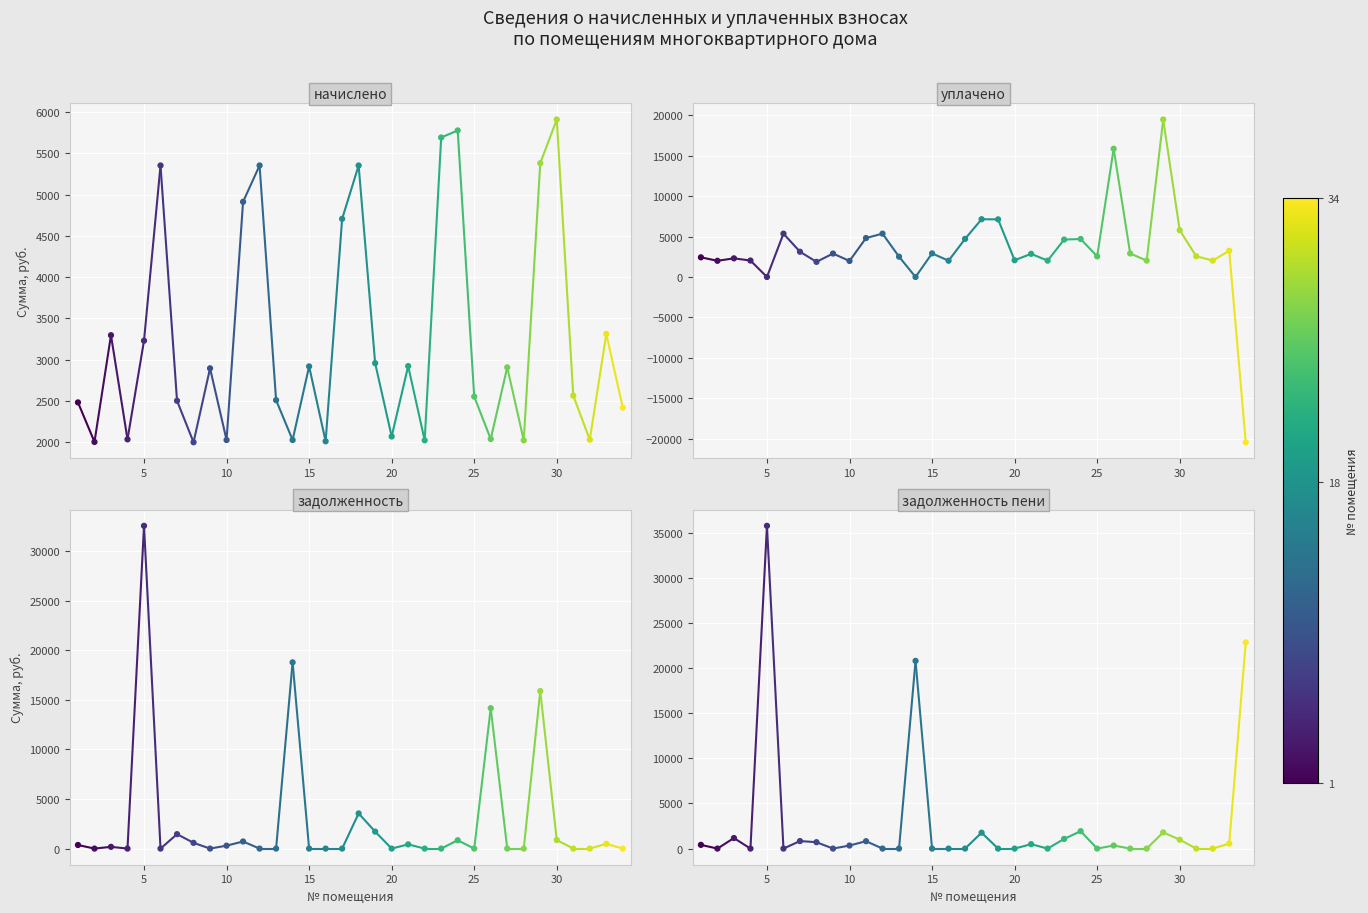

Which series has the largest total across all categories?

уплачено (col_4)